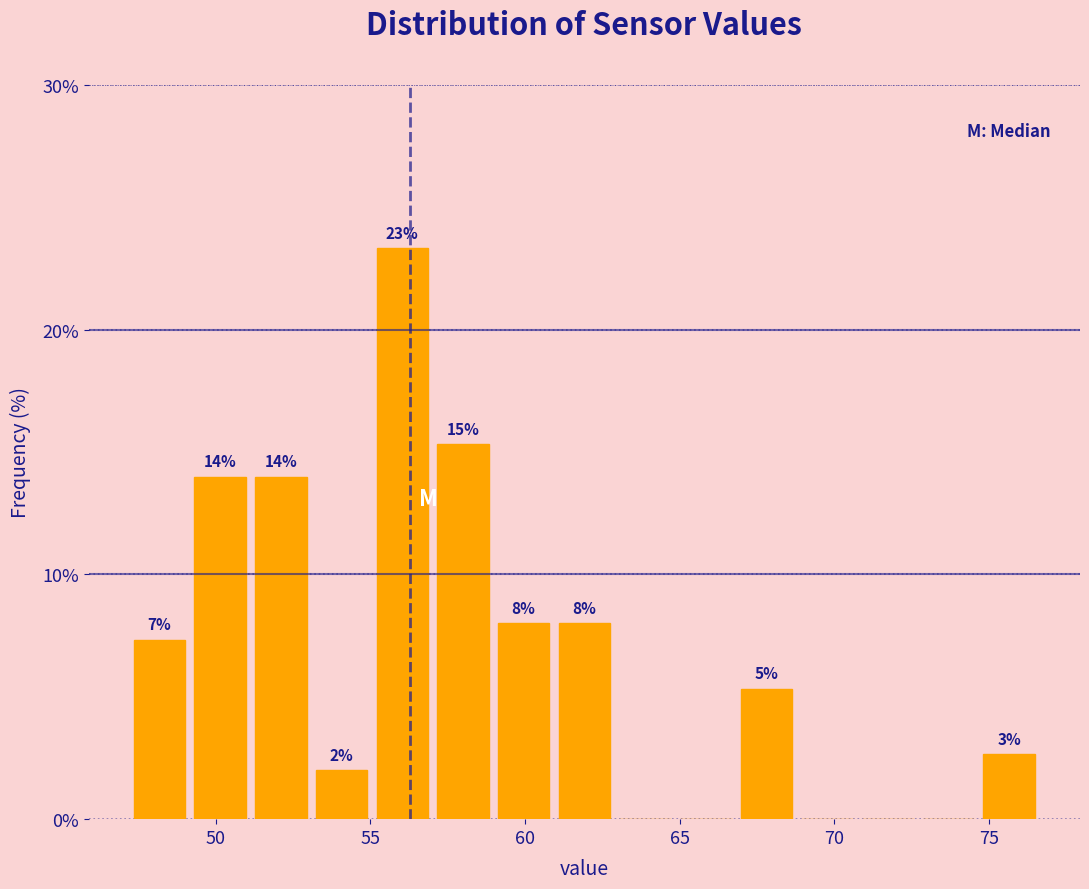

Around what value on the x-axis is the tallest bar? Give the approximate position of its centre, as read against the axis.

56.0